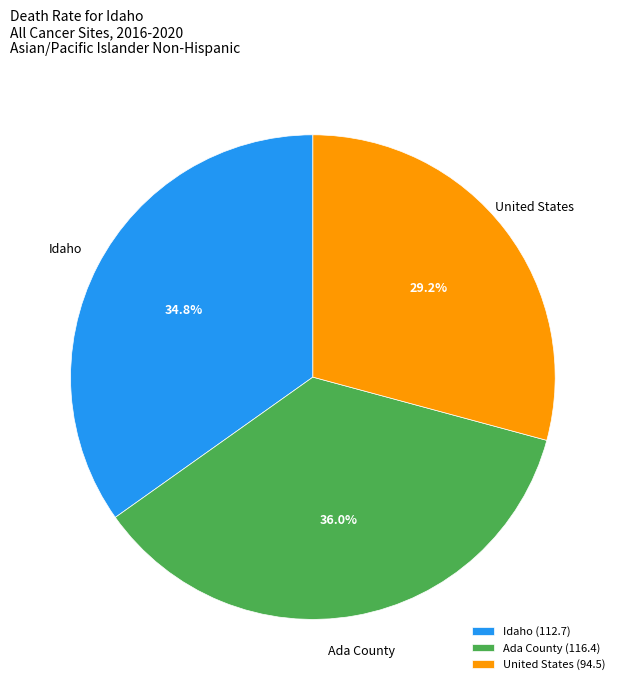

Does United States account for over 50% of the chart?

No